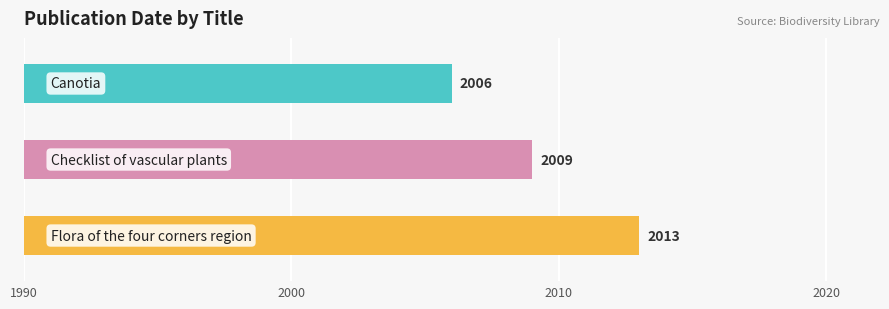

List the labels in order of value, largest first.

Flora of the four corners region, Checklist of vascular plants, Canotia